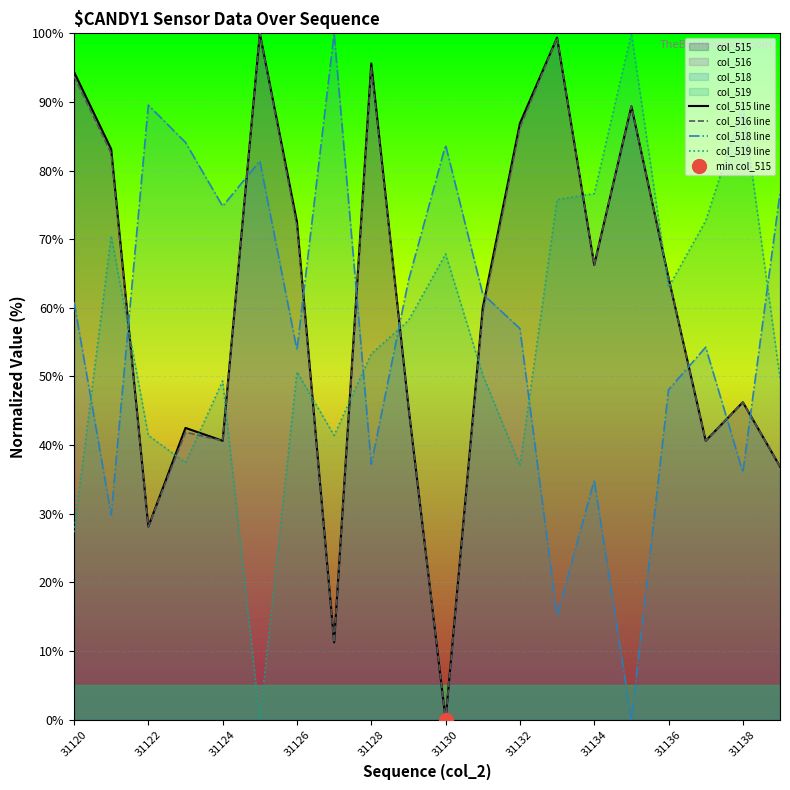

Where does the col_518 line series first go above 60?

31120